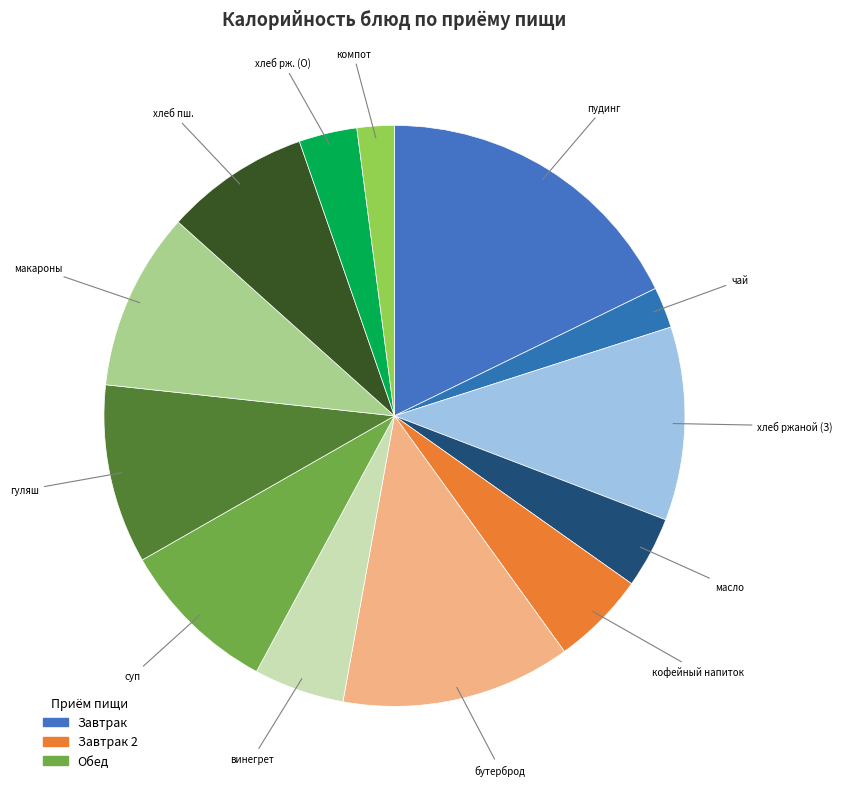

Count the number of slices in the pie.

13